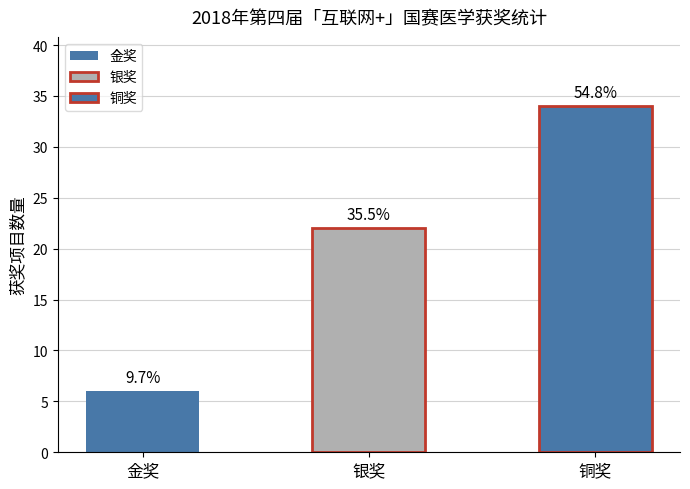

At which category does the chart reach its minimum across all series?

金奖